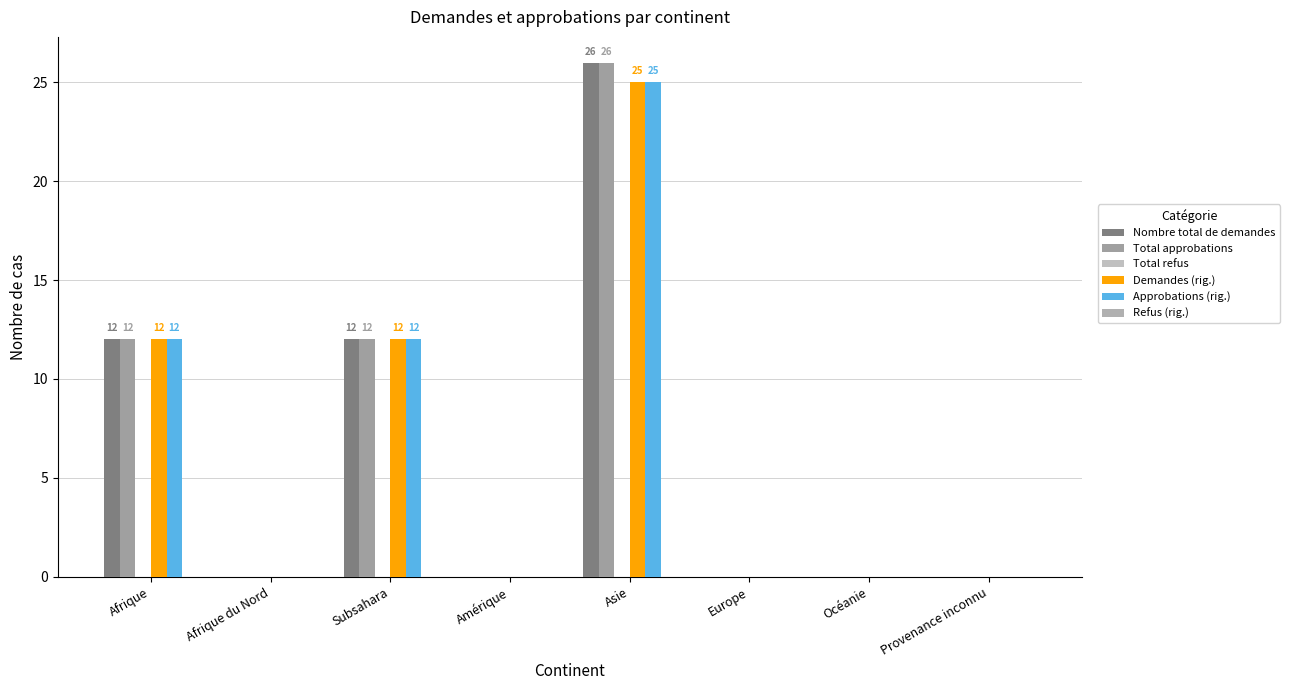

At Afrique du Nord, list the series in order from largest to smallest.

Nombre total de demandes, Total approbations, Total refus, Demandes (rig.), Approbations (rig.), Refus (rig.)